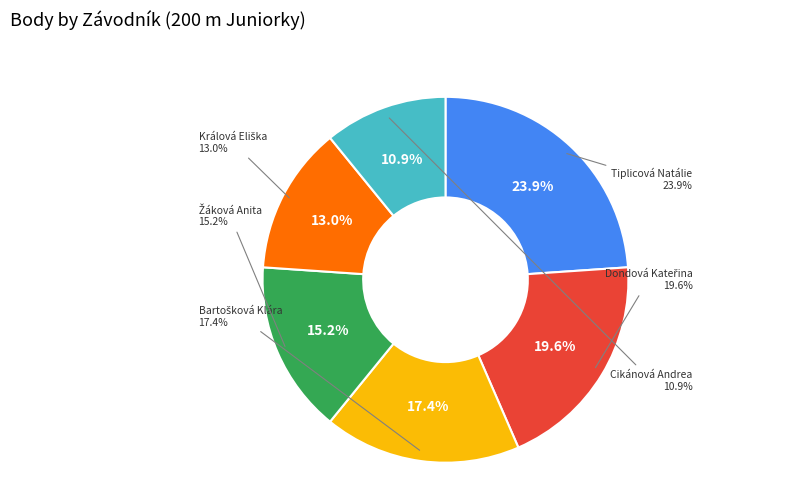

Combined, what portion of the pie is Bartošková Klára and Dondová Kateřina?

37.0%